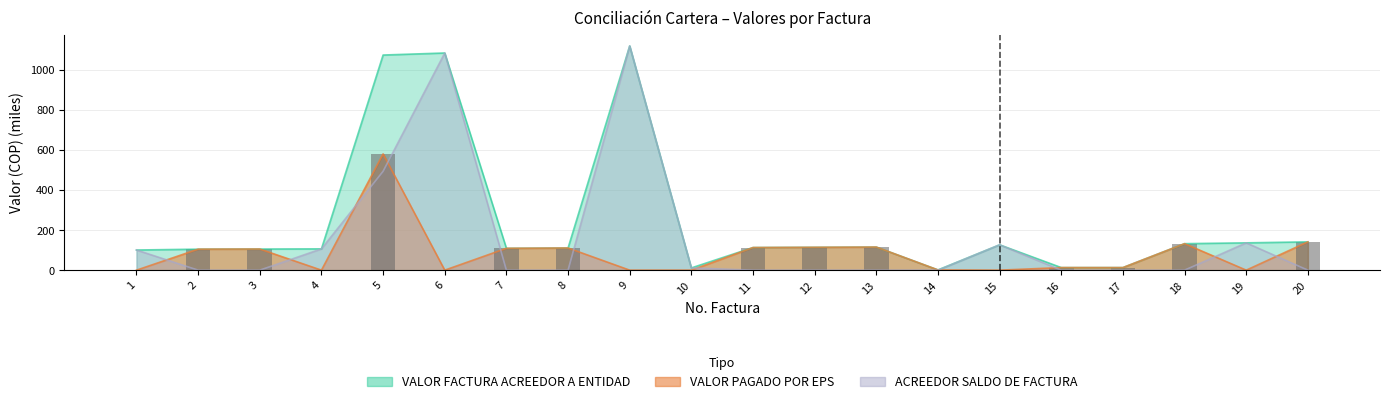

At 2, list the series in order from smallest to largest.

ACREEDOR SALDO DE FACTURA, VALOR FACTURA ACREEDOR A ENTIDAD, VALOR PAGADO POR EPS